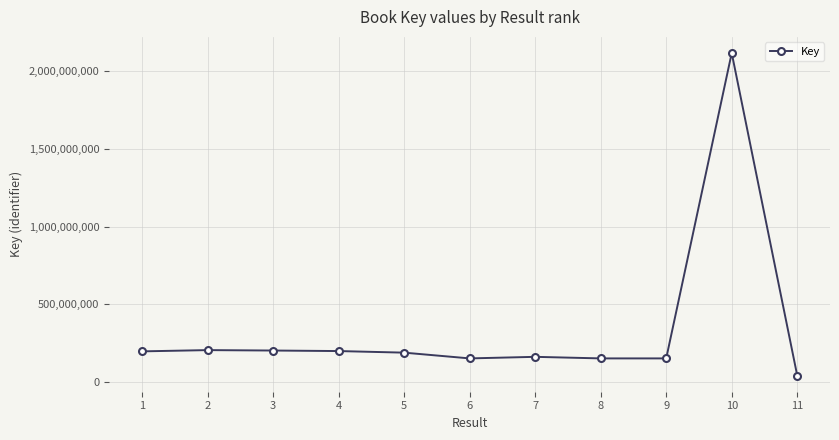

What is the approximate value at 8, to the nearest 50?

152071300